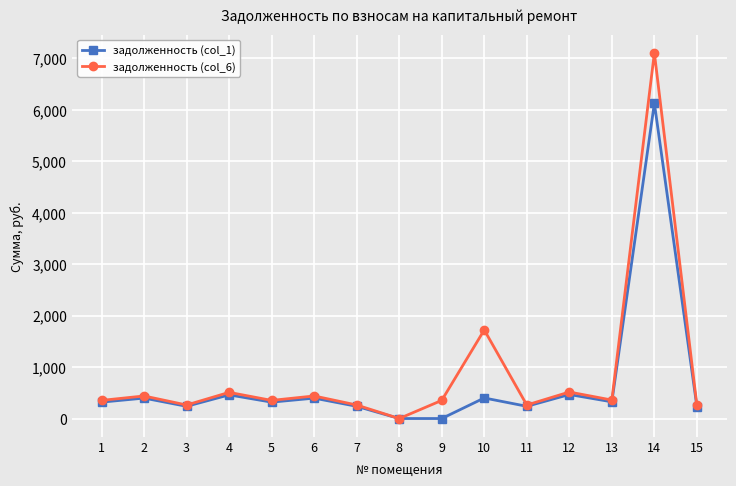

List the series in order of their peak value, highest first.

задолженность (col_6), задолженность (col_1)